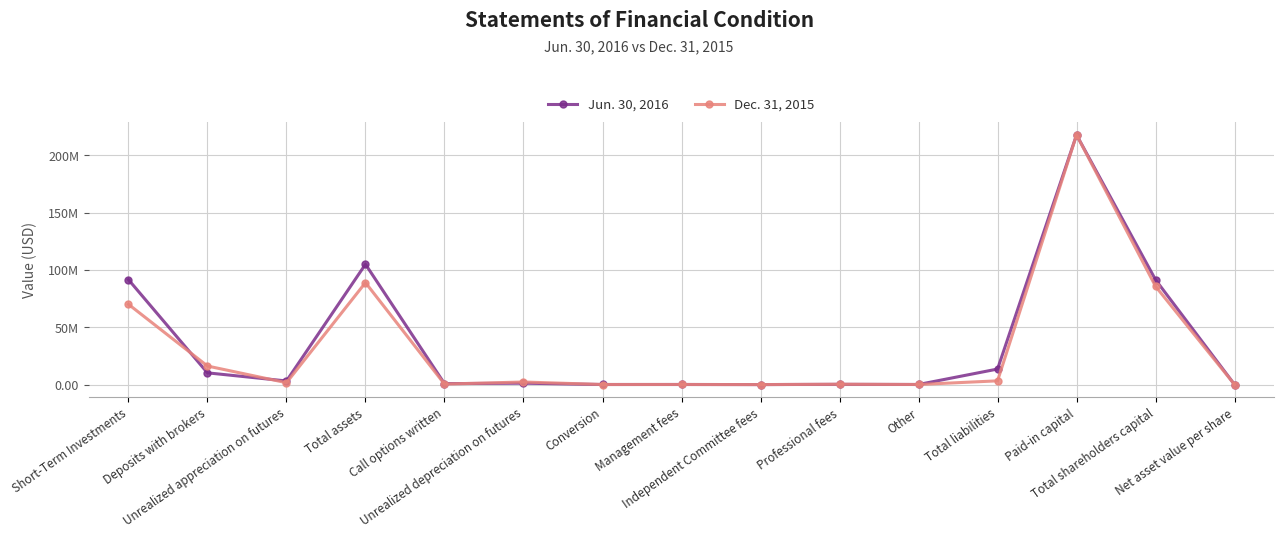

True or false: Dec. 31, 2015 and Jun. 30, 2016 intersect in this chart.

True